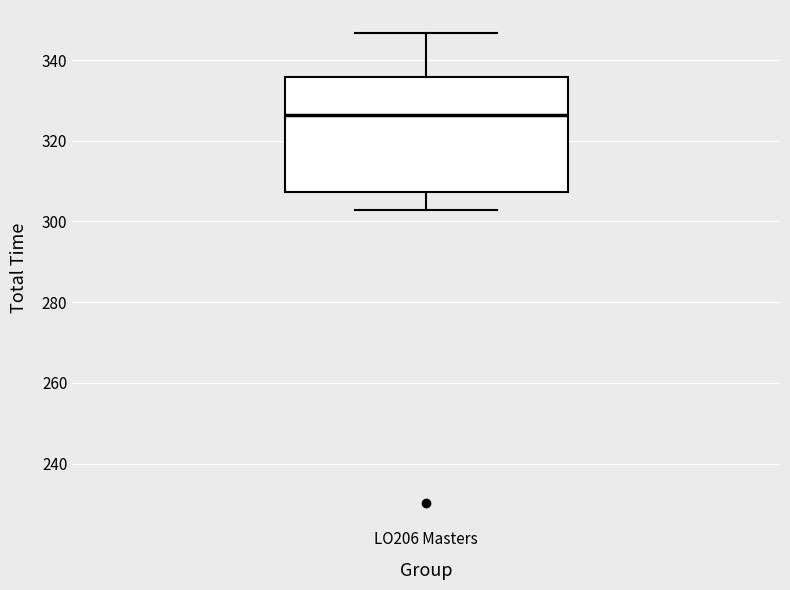

Read this box plot against the y-axis: the position of the median line, the range covered by the box, and the ends of both whiskers. The values are not printed on the chart, so give them approximately, as read against the axis.

median 326, box 308 to 336, whiskers 302 to 346